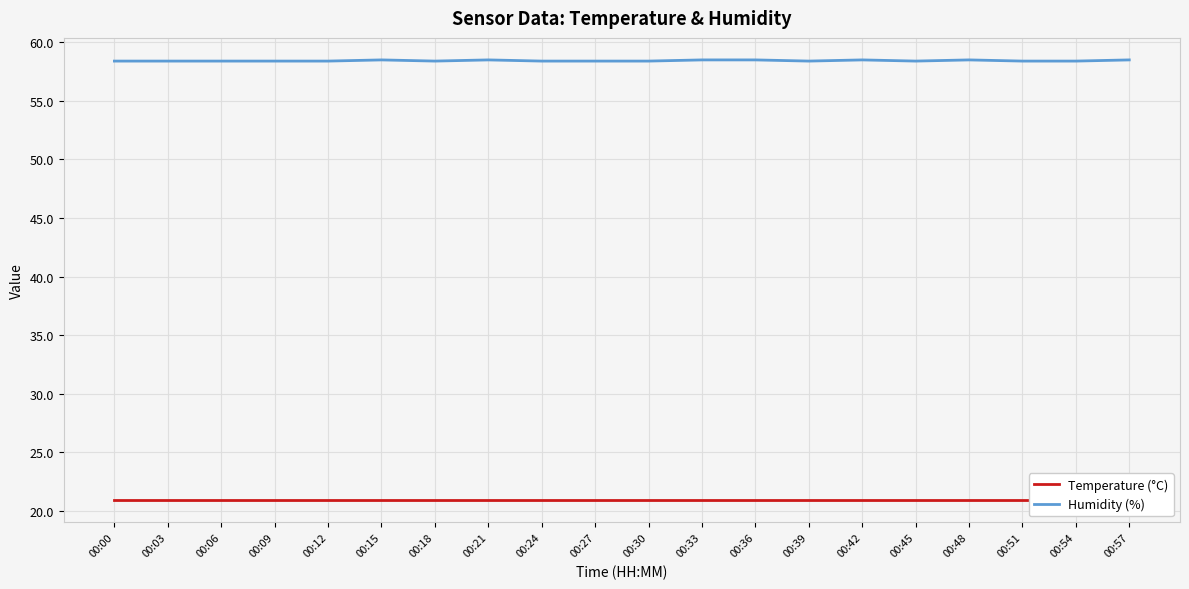

What is the maximum value shown in the chart?

58.5